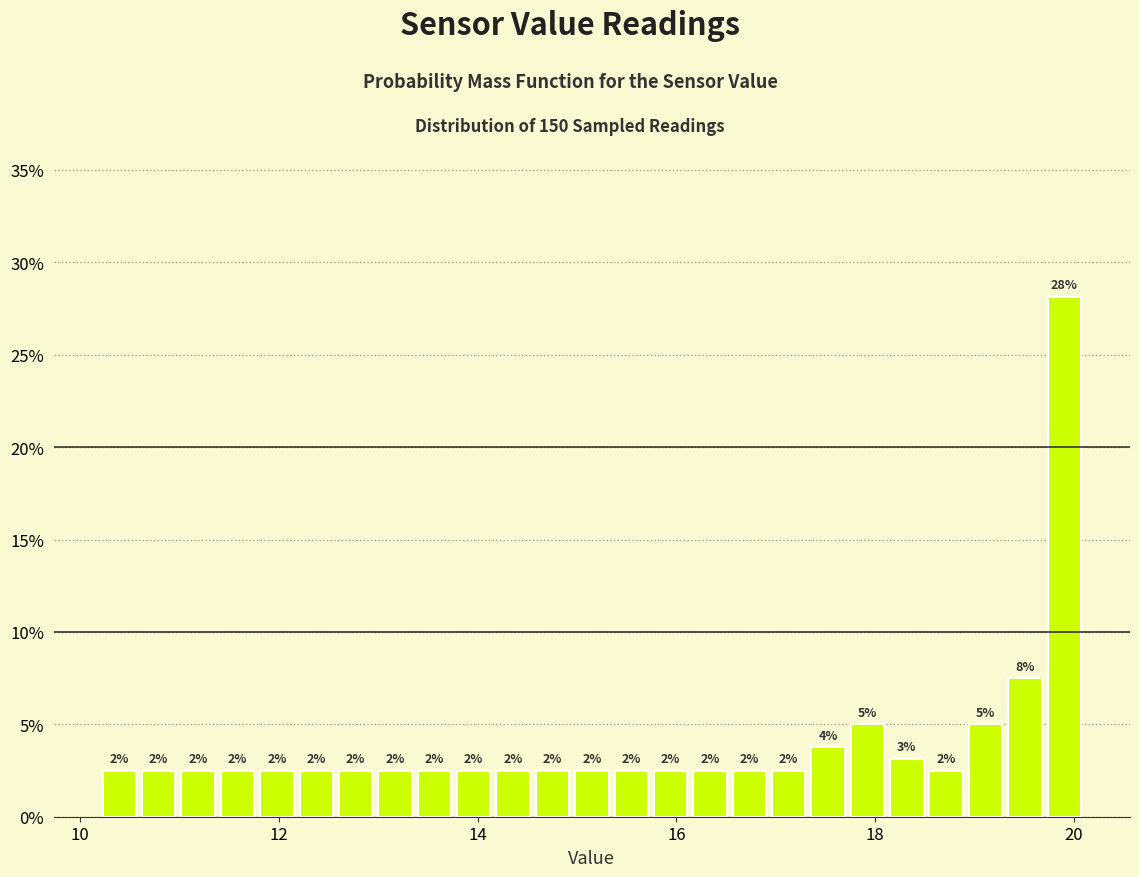

Read against the x-axis, roughly where is the centre of the tallest bar?

20.0